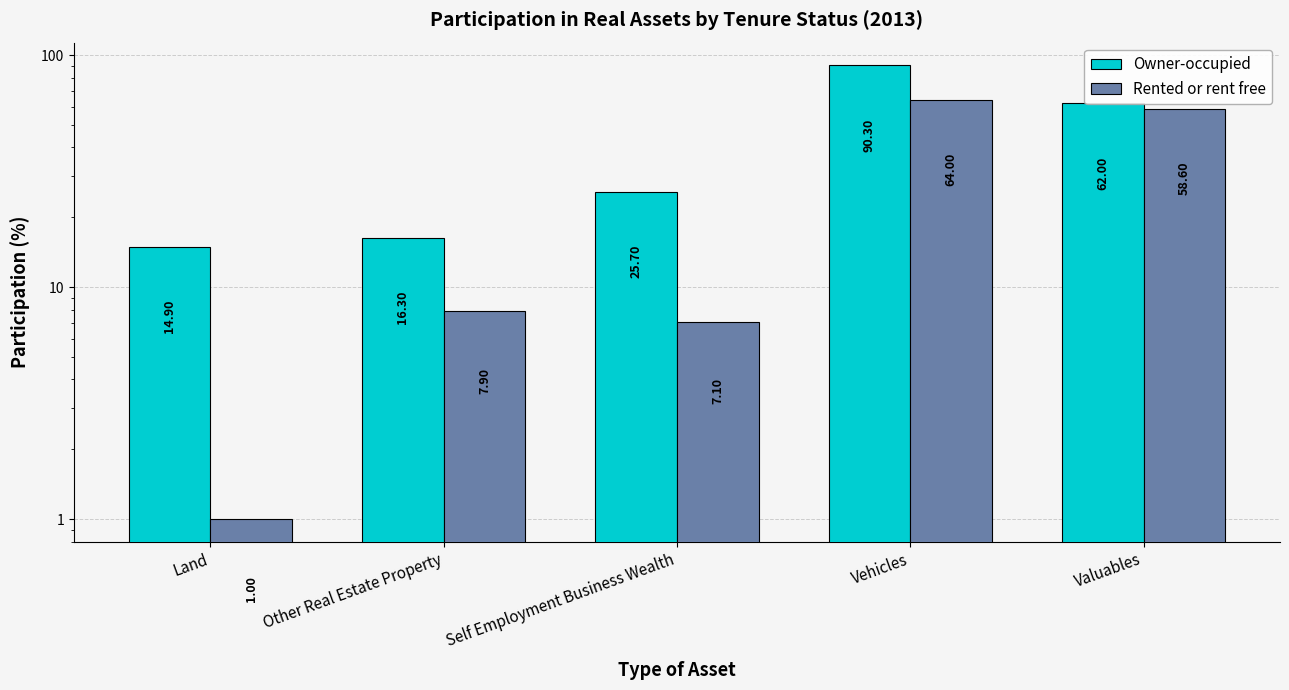

What is the lowest value of the Owner-occupied series?

14.9